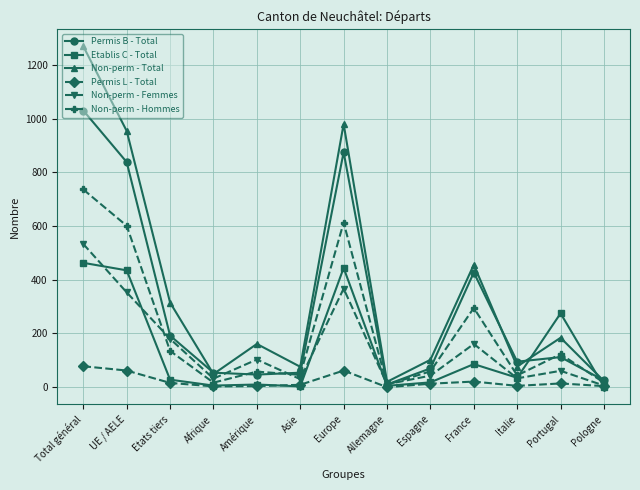

True or false: Etablis C - Total has a value of 675 at Europe.

False